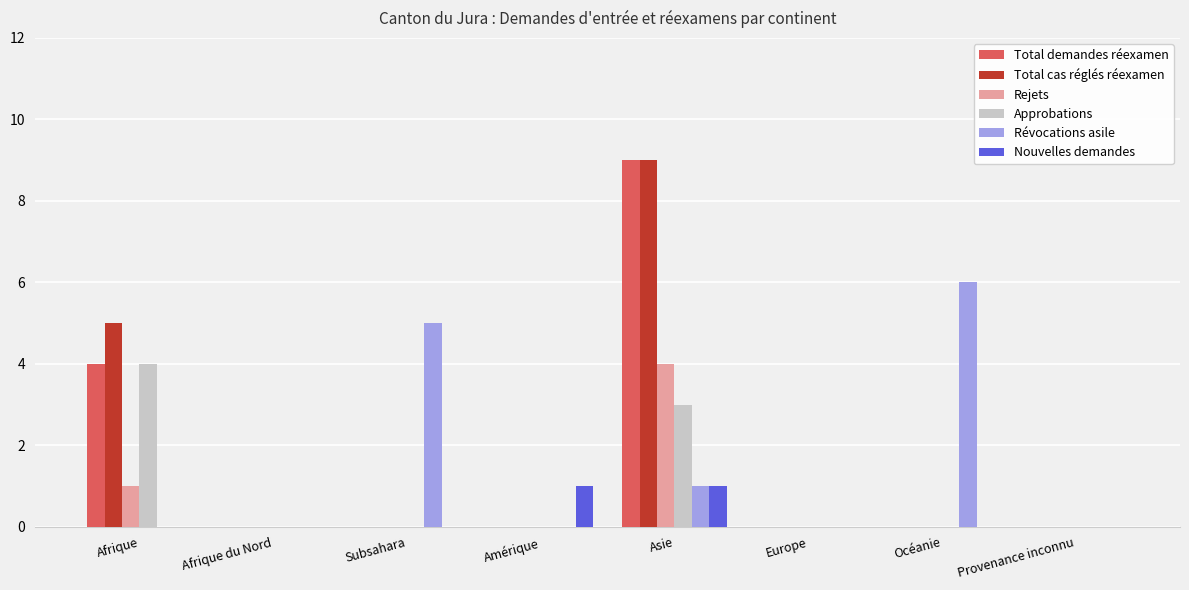

The value of Approbations at Océanie is 0. True or false?

True